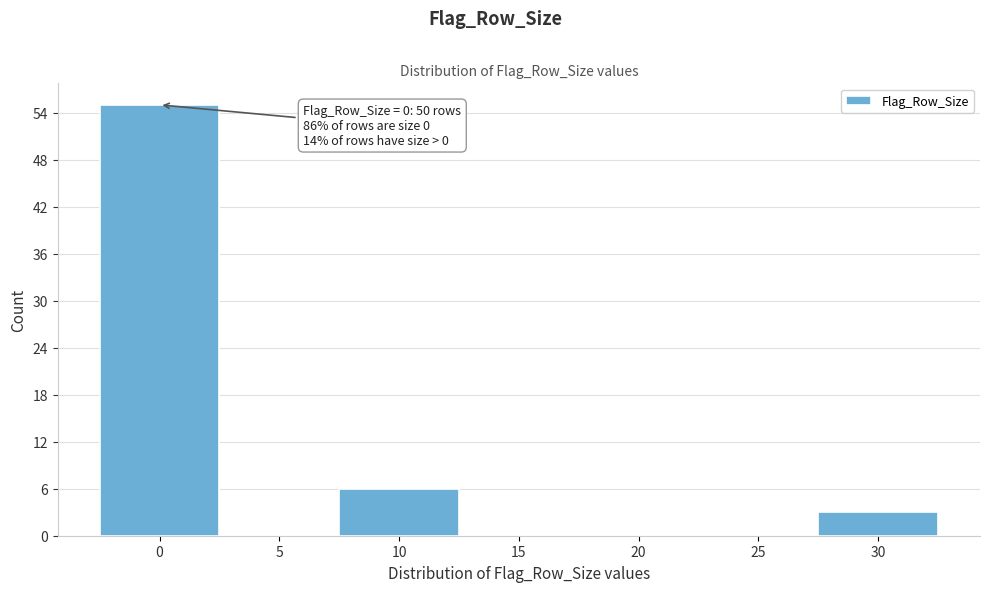

Reading left to right, transcribe all the data shown in this chart.

0=55	5=0	10=6	15=0	20=0	25=0	30=3